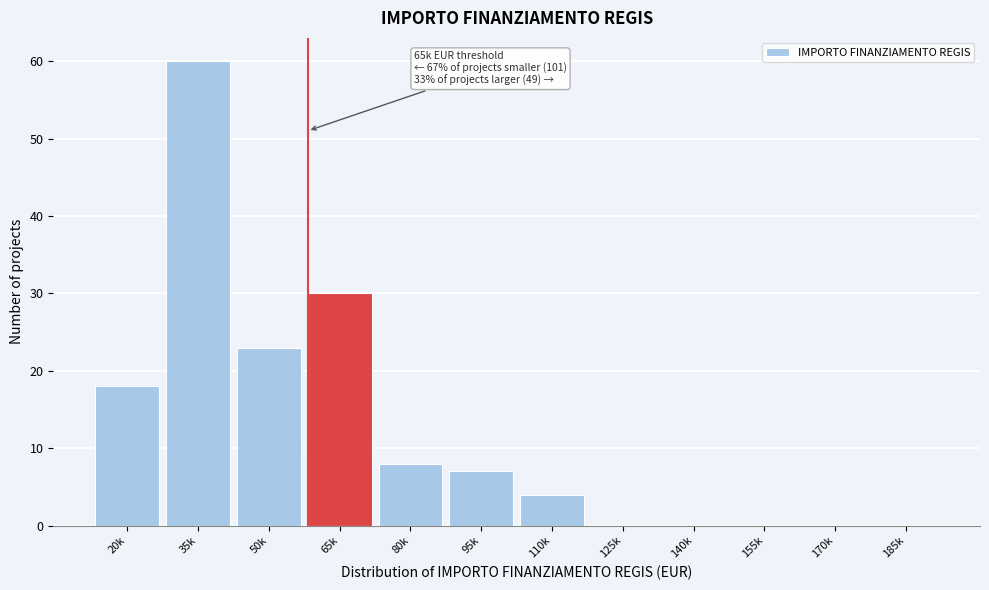

Reading right to left, extract all data points from this chart.

185k=0	170k=0	155k=0	140k=0	125k=0	110k=4	95k=7	80k=8	65k=30	50k=23	35k=60	20k=18